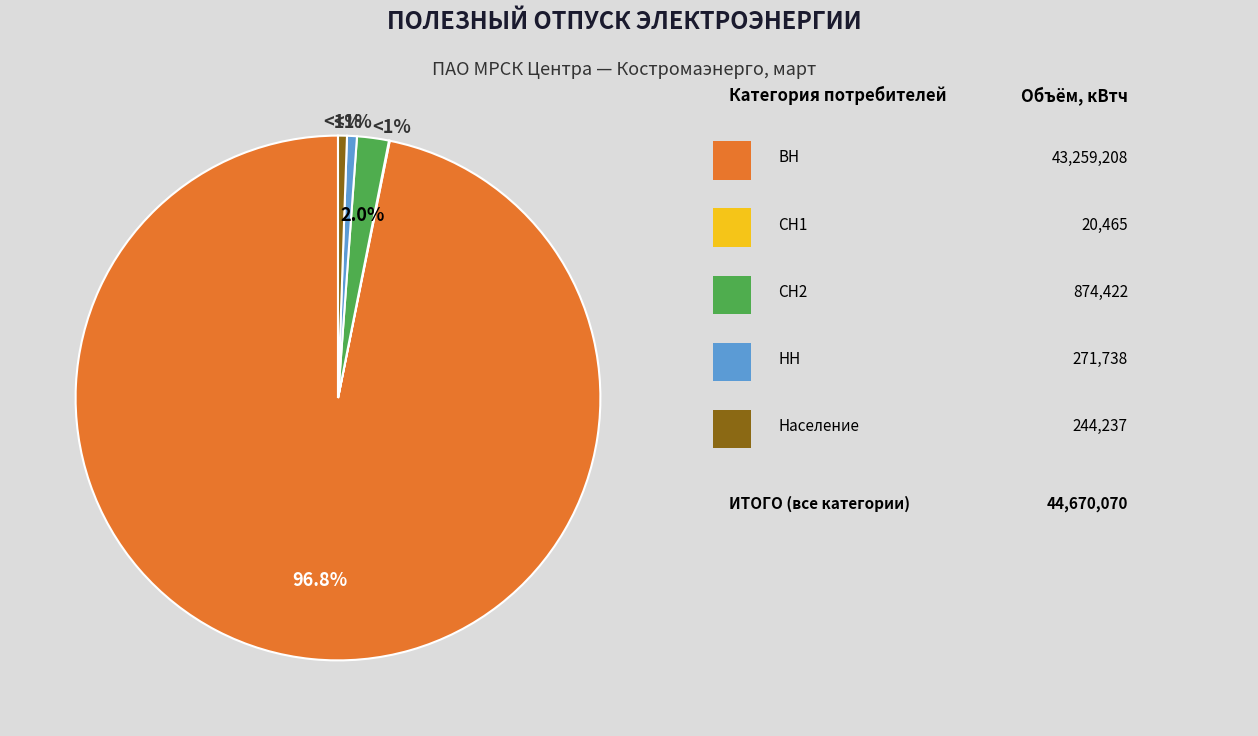

To the nearest percent, what portion does СН2 represent?

2%